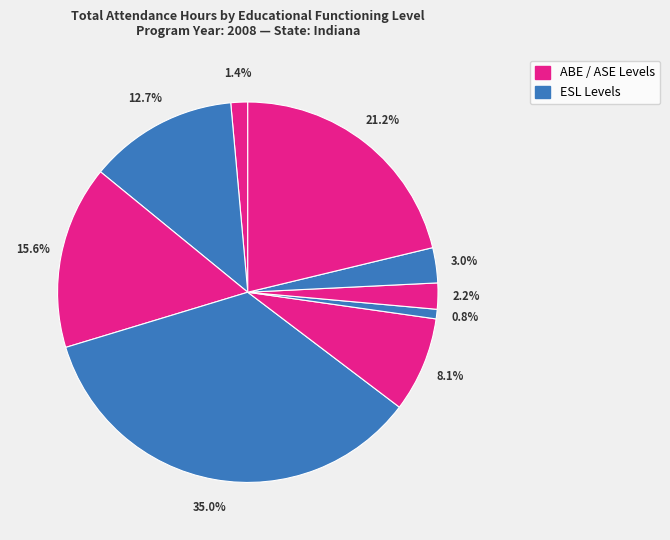

How many slices are in this pie chart?

9